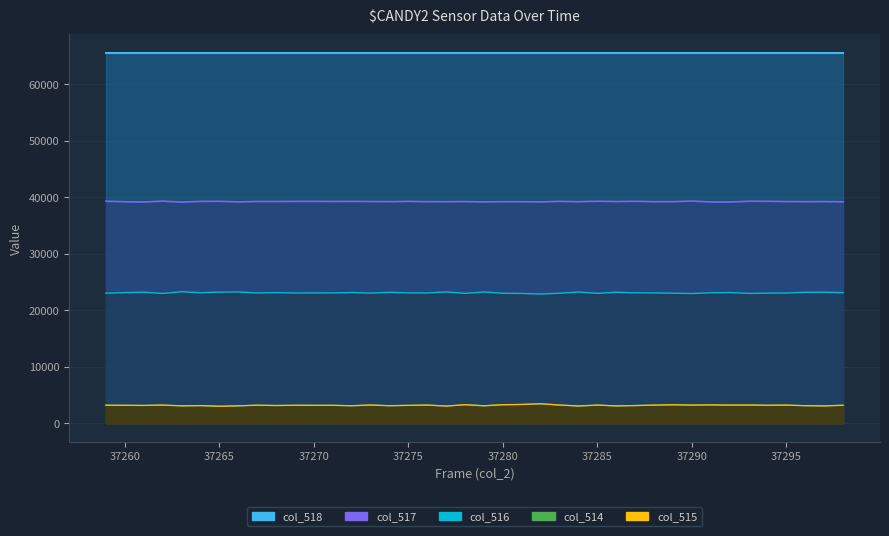

How many values in the col_514 series are below 3205?

20